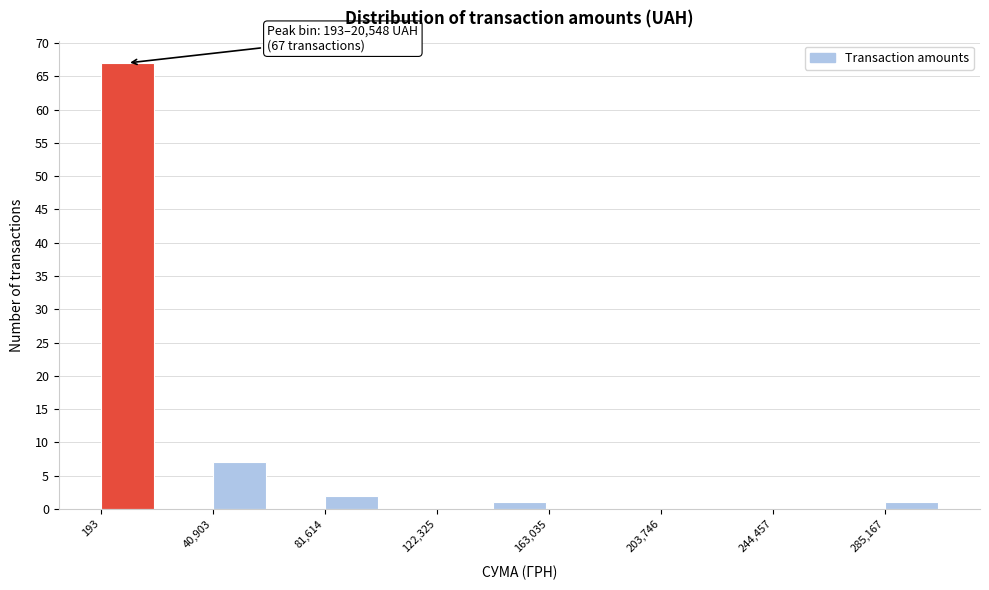

Which range on the x-axis has the tallest bar?

0 to 20000